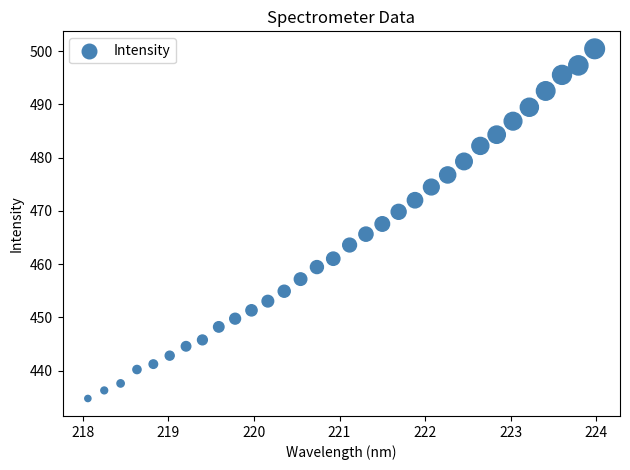

What is the range of X values (max minus min)?

5.9